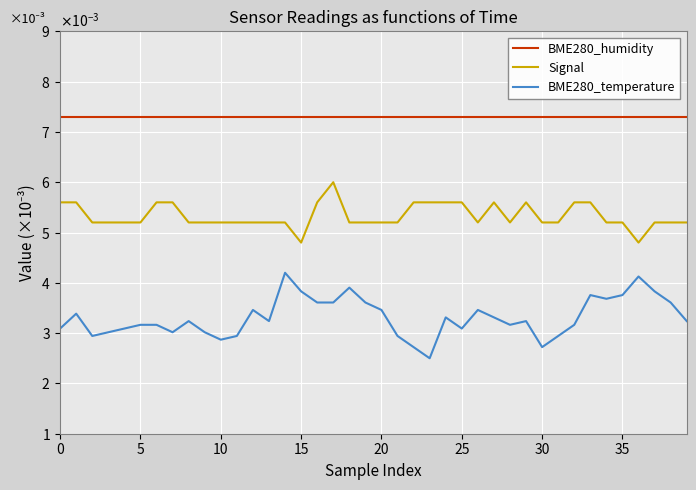

Which series has the widest spread of values?

BME280_temperature